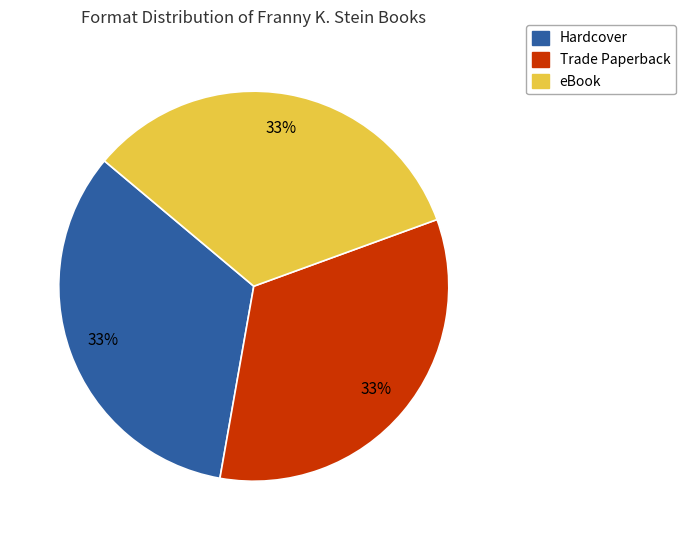

To the nearest percent, what is the difference between the largest and smallest slice percentages?

0%